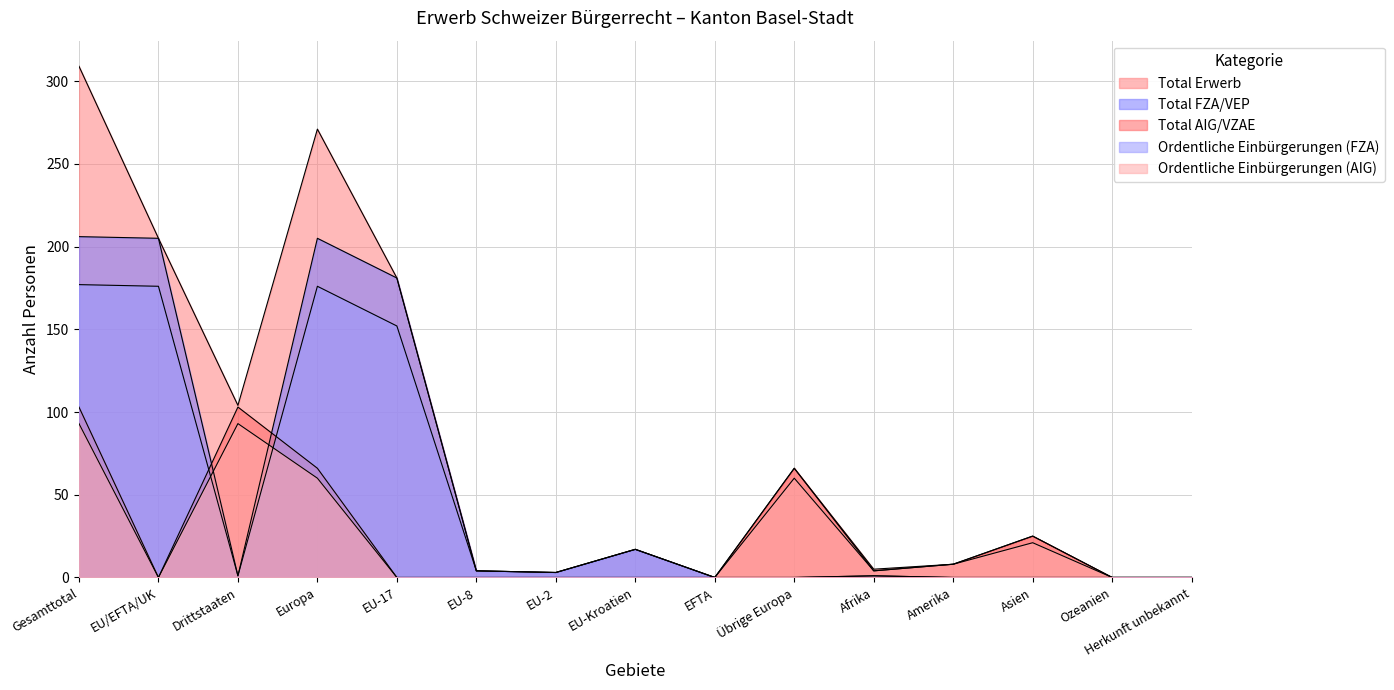

Where is Total Erwerb nearest to the value 154?

EU-17